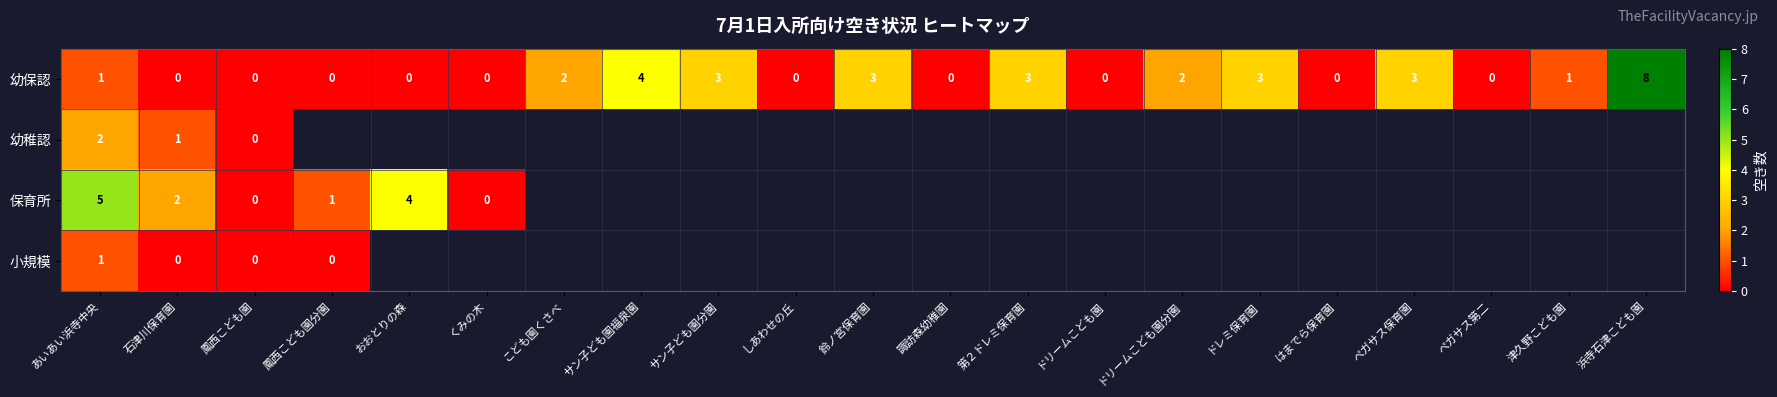

At which category does the chart reach its minimum across all series?

石津川保育園